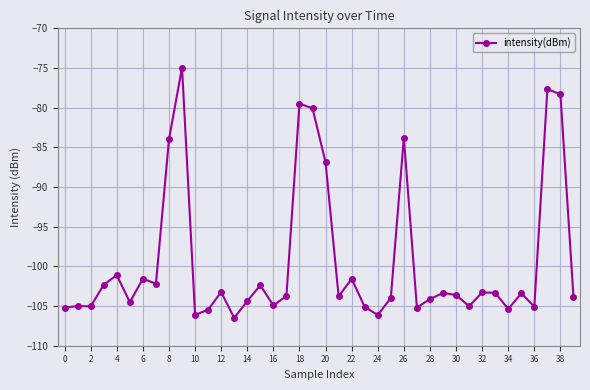

True or false: the data has more than 2 interior local peaks.

True